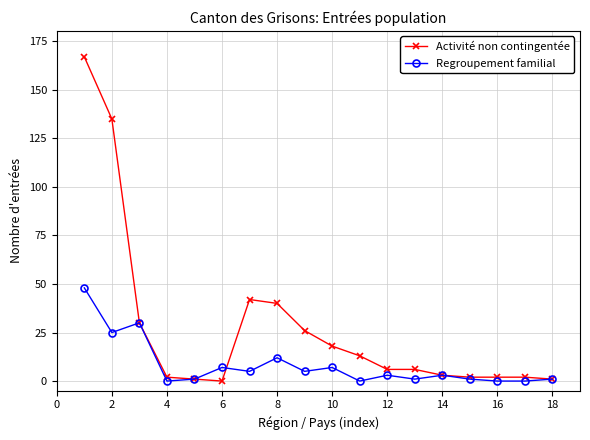

Which series has the widest spread of values?

Activité non contingentée